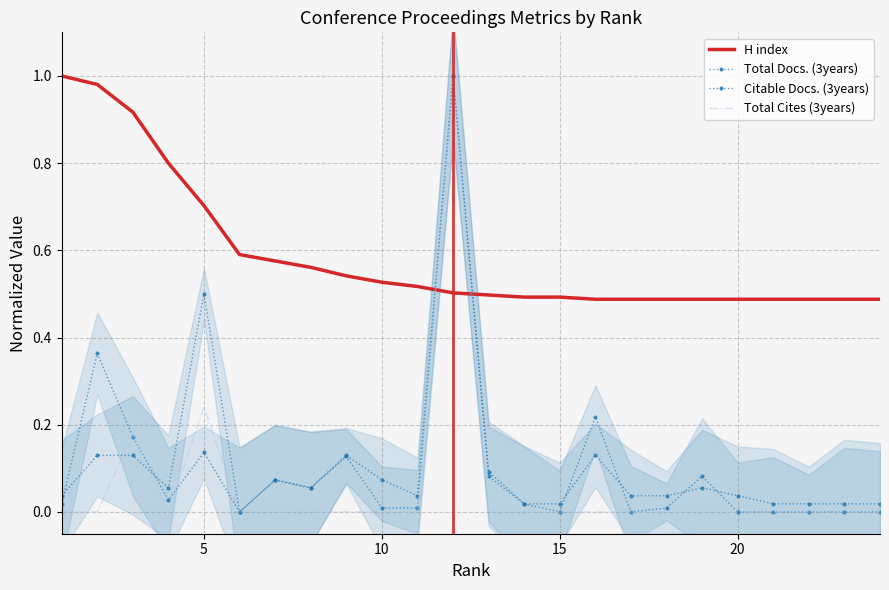

What is the difference between the maximum and second lowest values in the Total Docs. (3years) series?

1.0